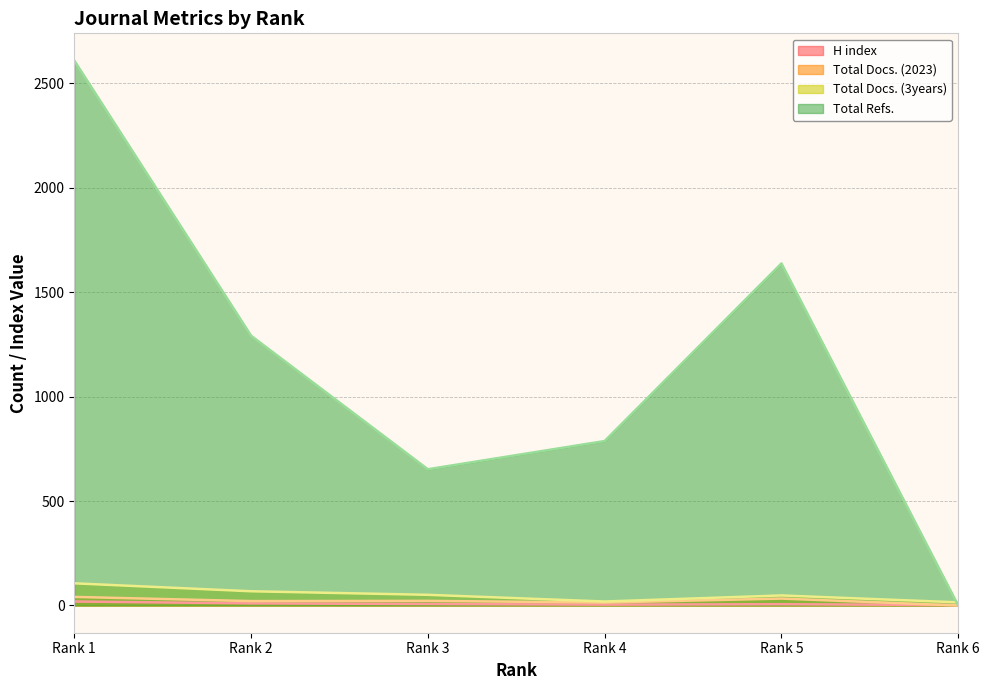

How many categories are shown in the chart?

6